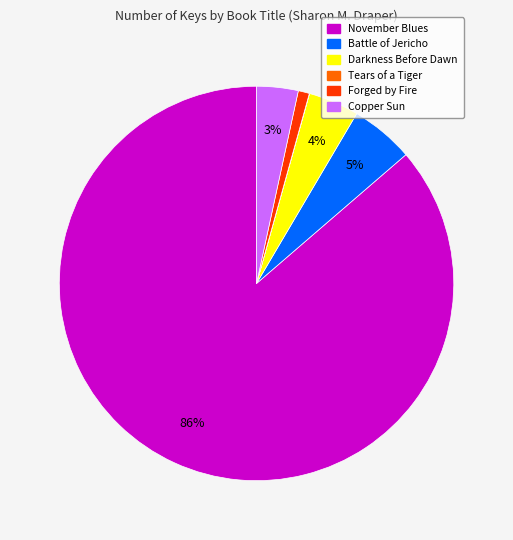

Is there a majority slice in this chart?

Yes